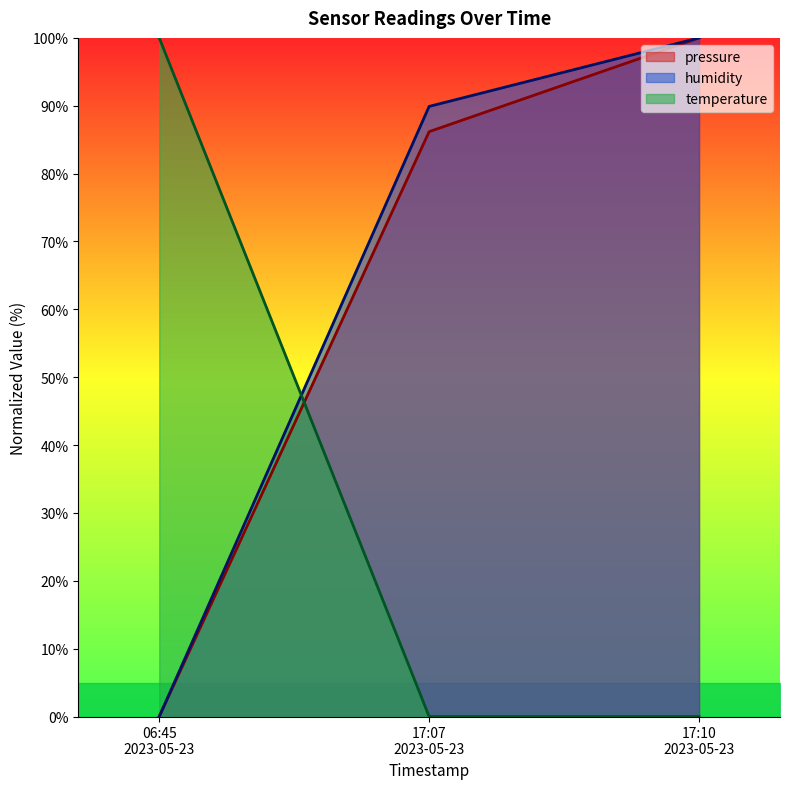

How many lines are shown in the chart?

3